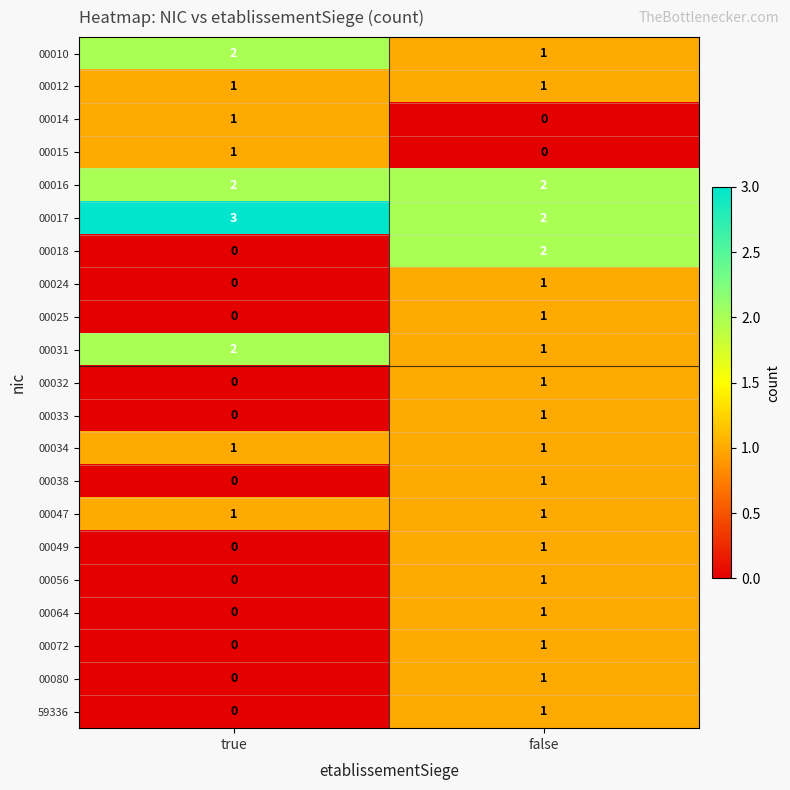

Which series has the largest total across all categories?

00017